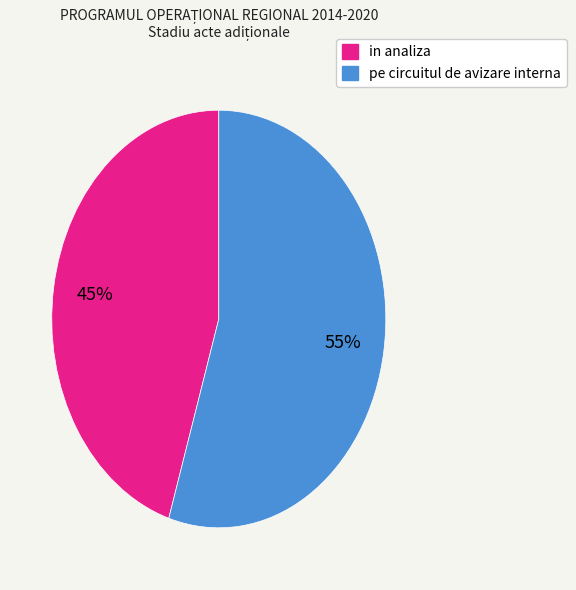

How many slices are in this pie chart?

2